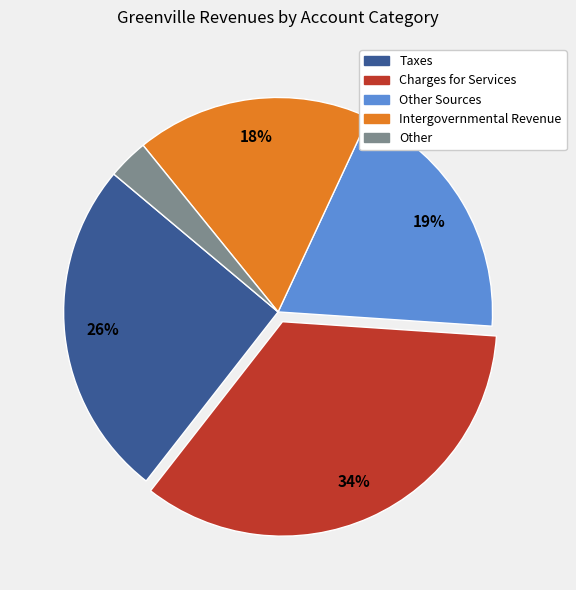

How many slices are in this pie chart?

5